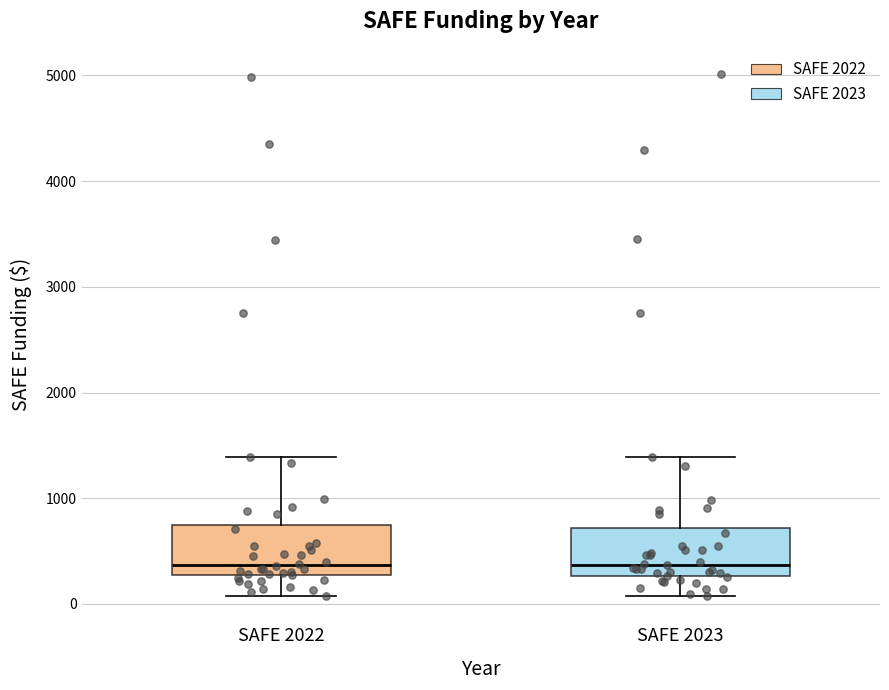

Reading left to right, transcribe this box plot: for each box, give where its median line is, the range the box spans, and where its two whiskers end, as read against the y-axis. The values are not printed on the chart, so give them approximately, as read against the axis.

SAFE 2022: median 400, box 300 to 700, whiskers 100 to 1400
SAFE 2023: median 400, box 300 to 700, whiskers 100 to 1400